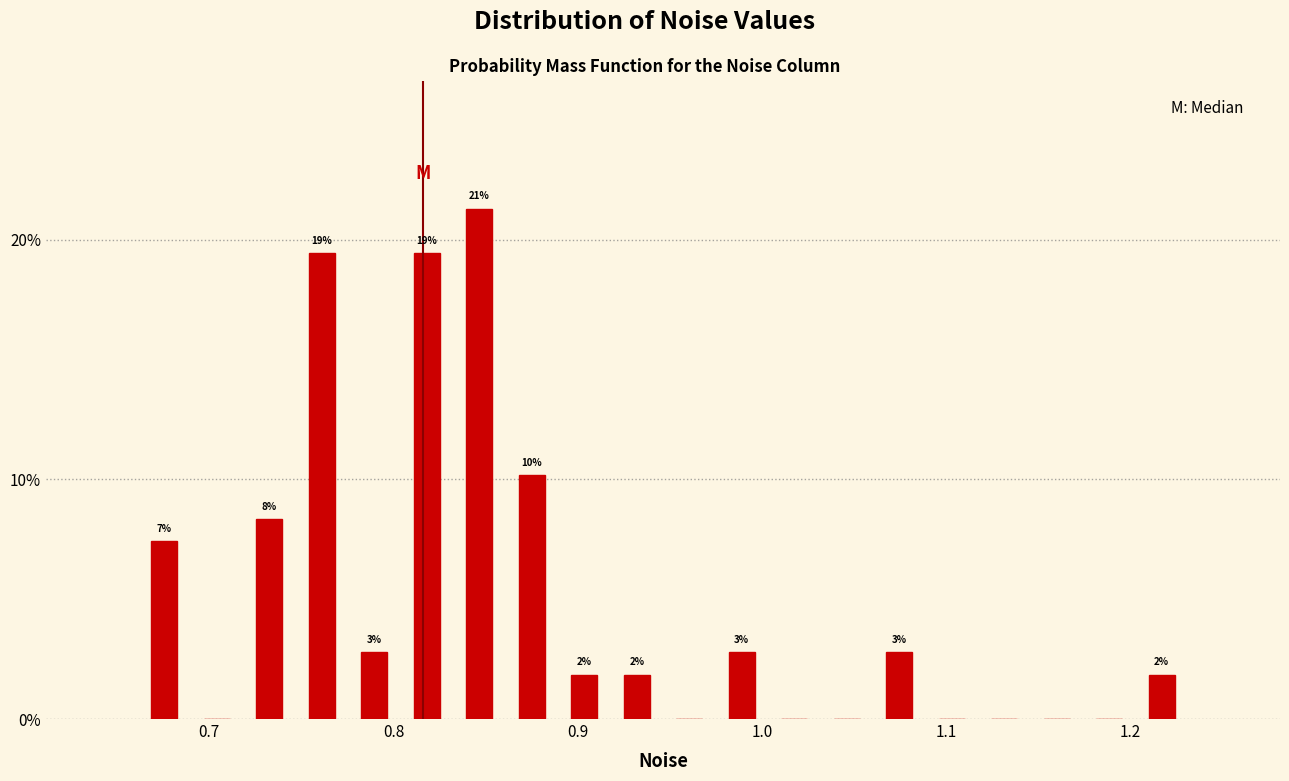

Around what value on the x-axis is the tallest bar? Give the approximate position of its centre, as read against the axis.

0.85